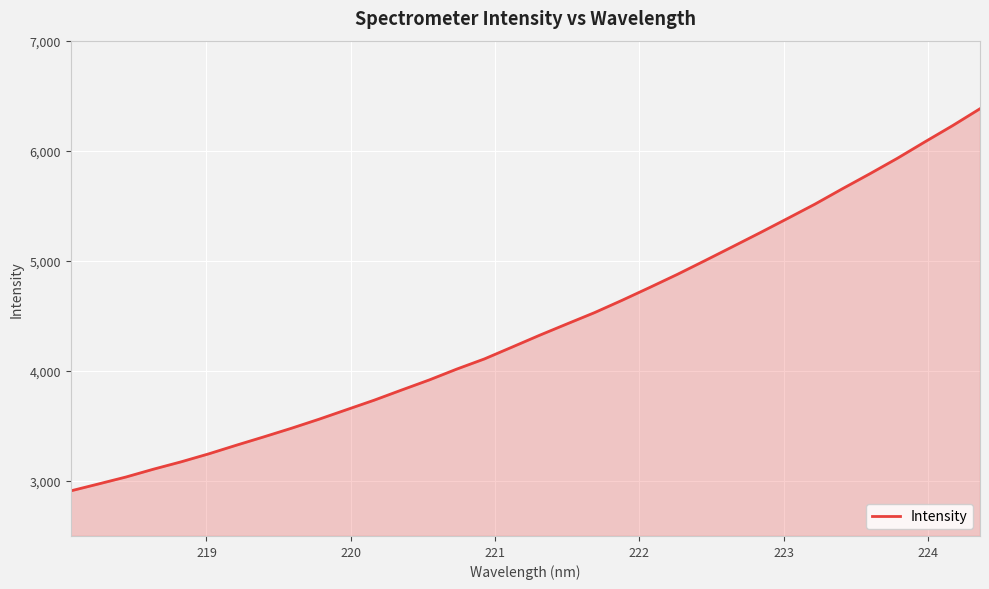

What is the greatest value displayed?

6381.7